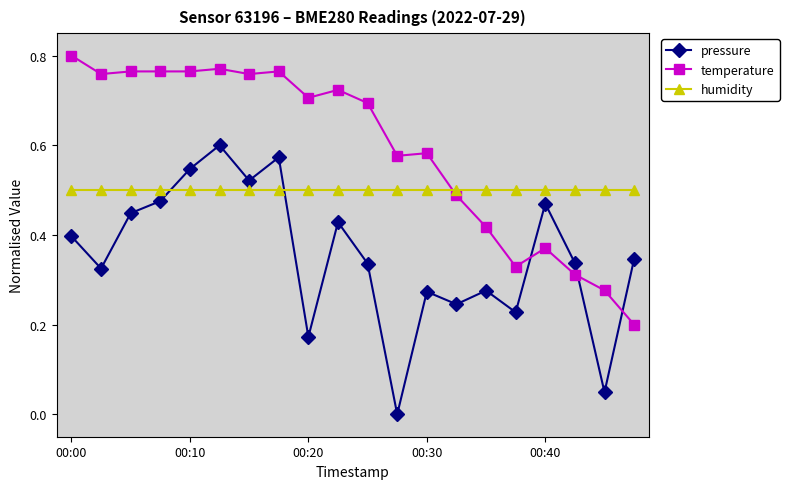

List the series in order of their overall mean, highest first.

temperature, humidity, pressure